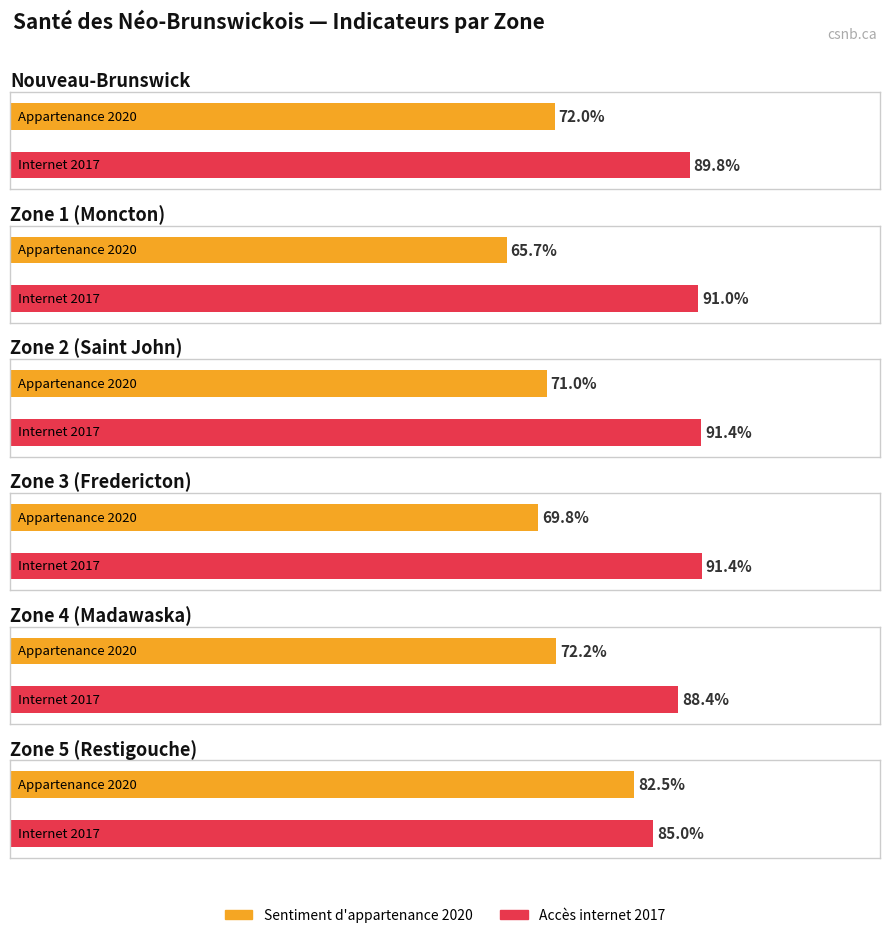

What is the minimum value shown in the chart?

65.7